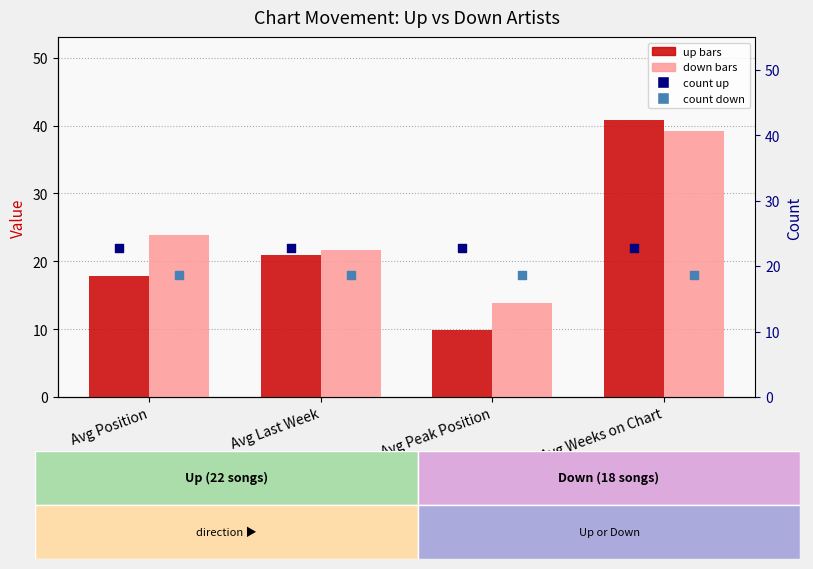

Which series reaches the minimum Y coordinate?

up